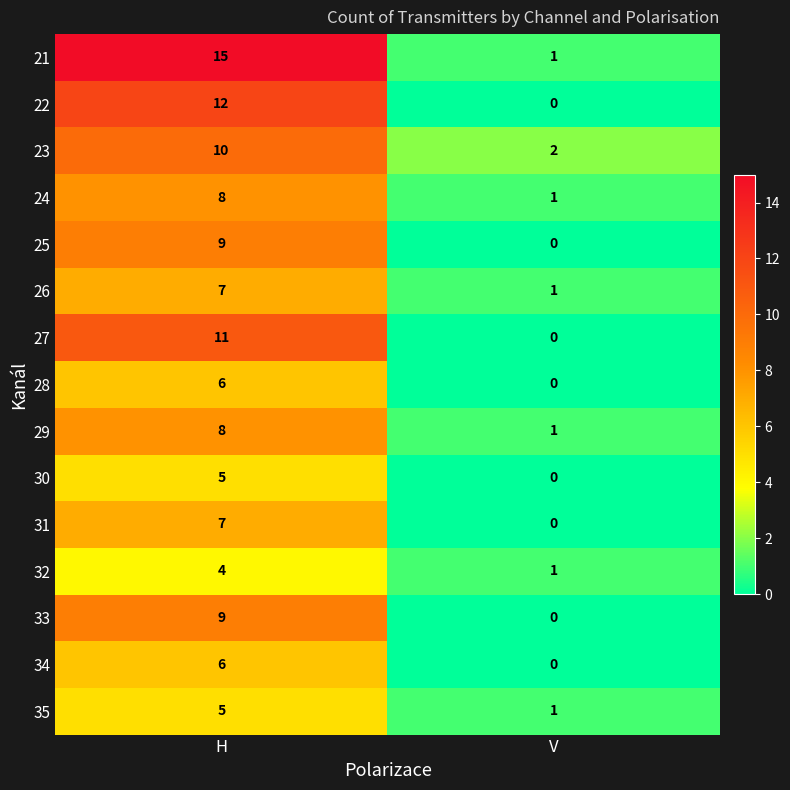

At how many categories does at least one series exceed 3?

1